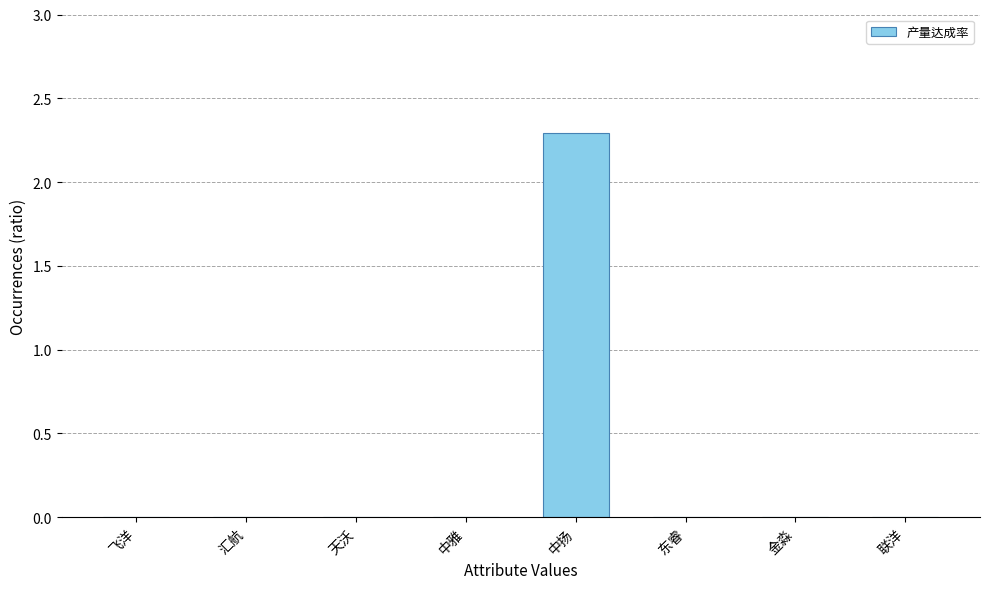

How many values are between 0 and 1?

7